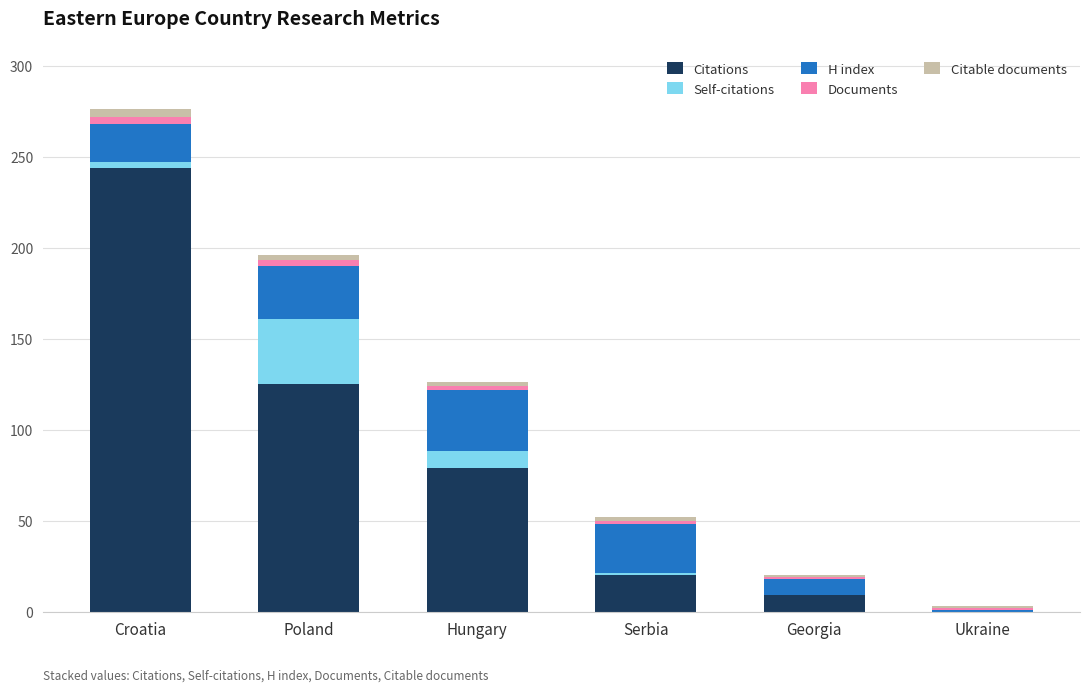

At which category is the sum across all series the highest?

Croatia